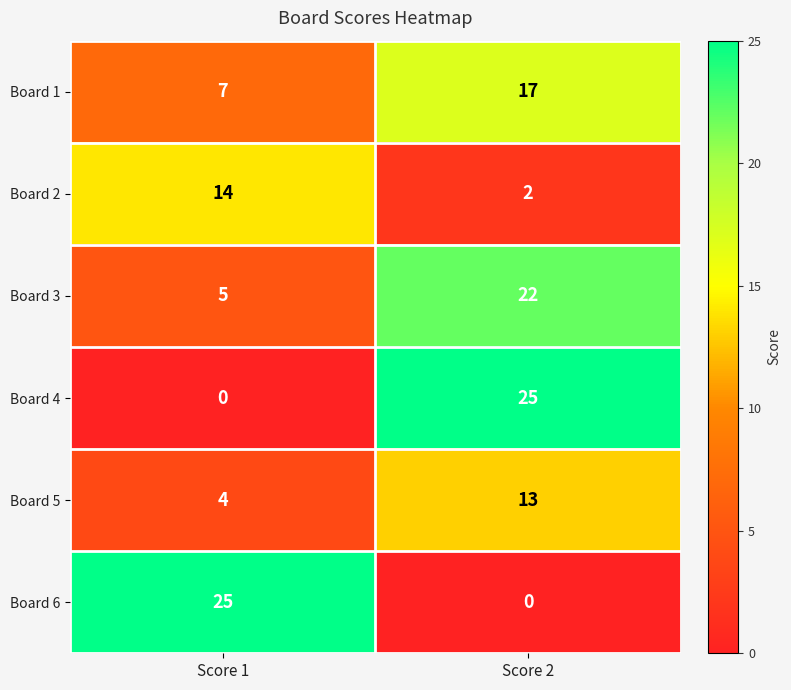

At which label is Board 3 closest to 13?

Score 1